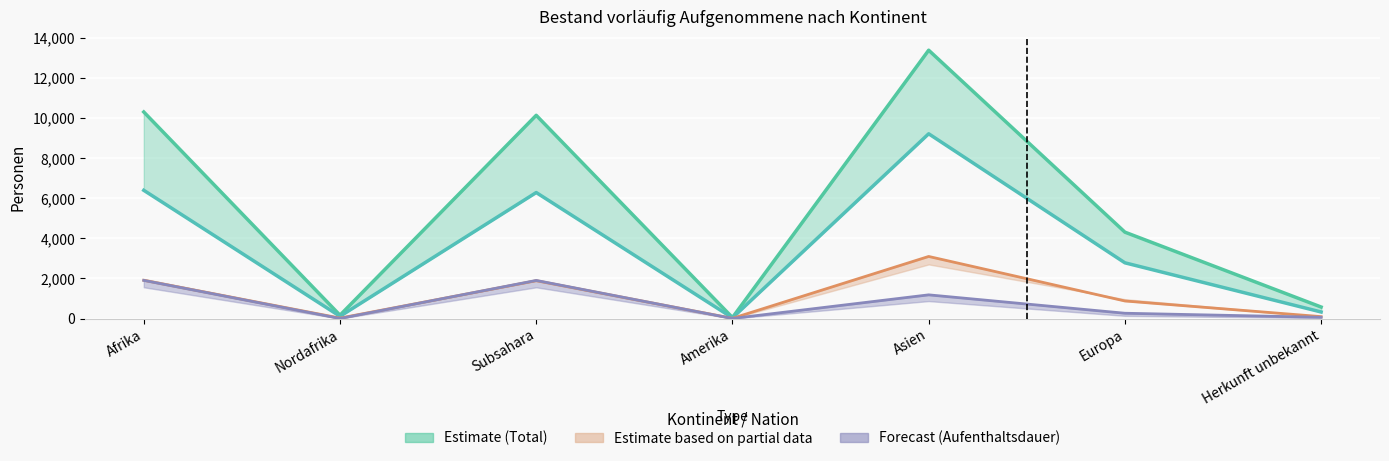

True or false: Erwerbsfähige Personen and Erwerbstätige Personen cross at least once.

False